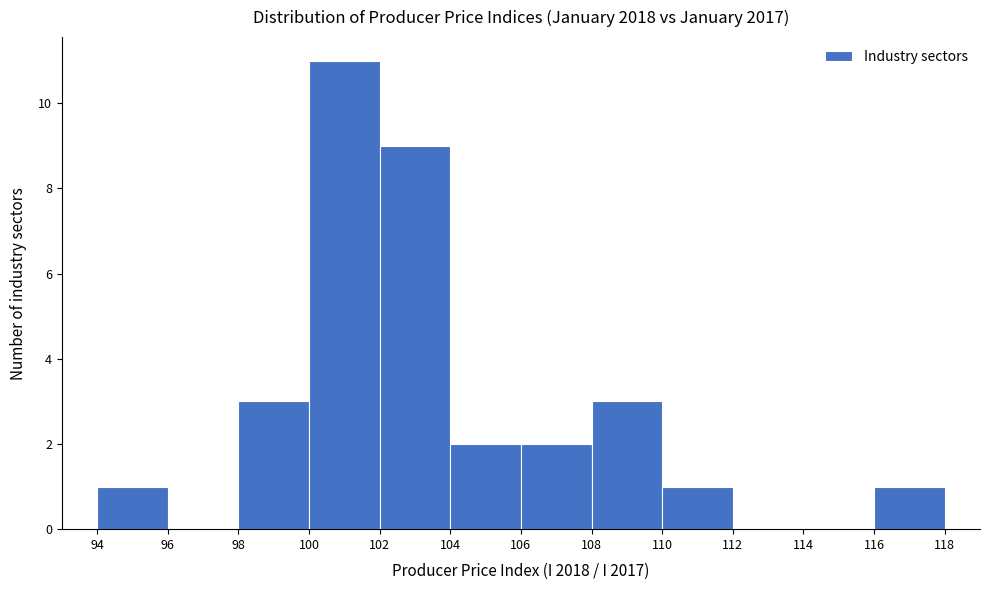

What is the height of the bar covering 98 to 100 on the x-axis? The values are not printed on the chart, so give them approximately, as read against the axis.

3